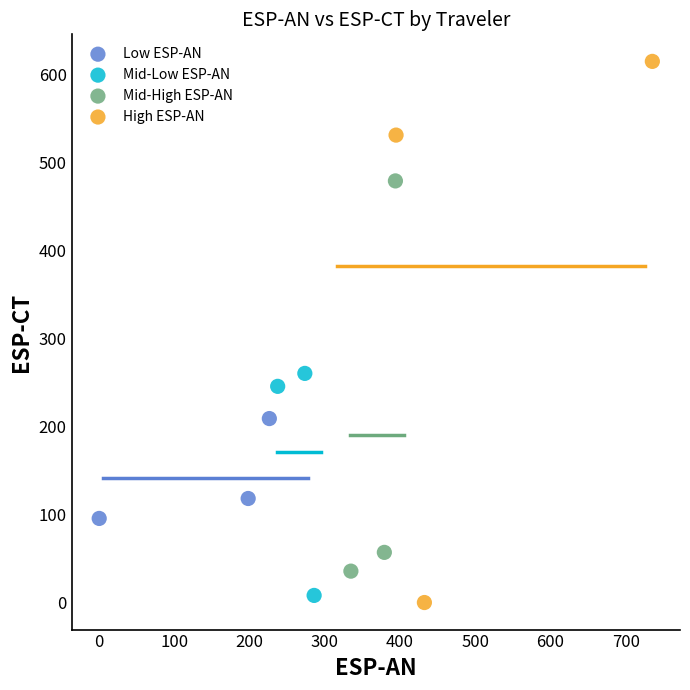

Which series has the largest Y range (max minus min)?

High ESP-AN